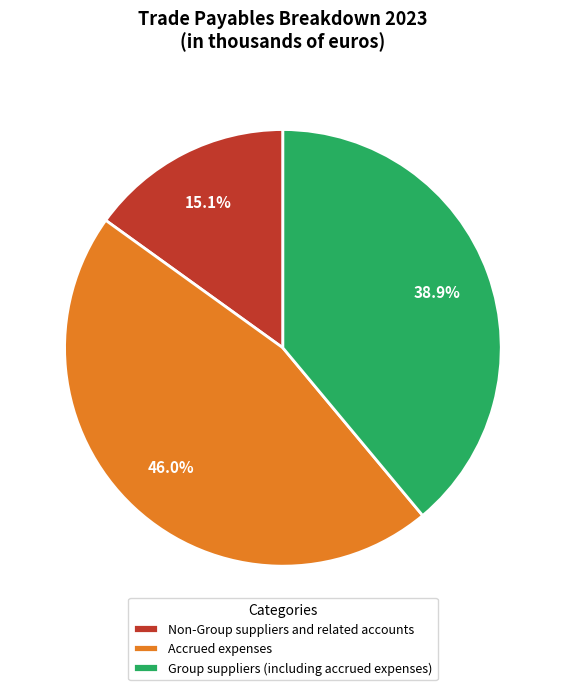

How many slices are in this pie chart?

3